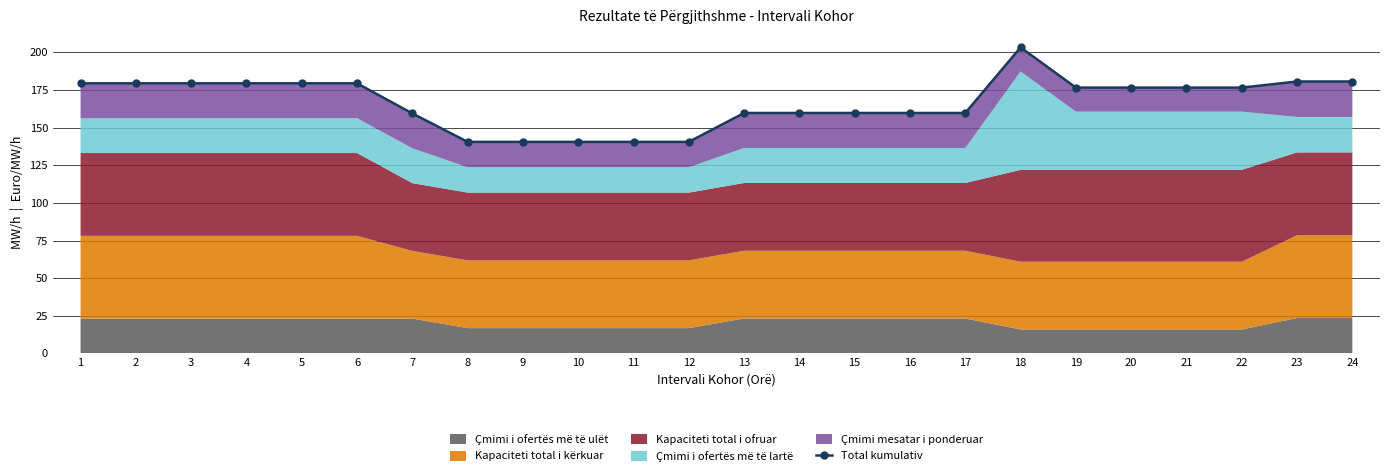

Does the chart display data point markers on the line(s)?

Yes